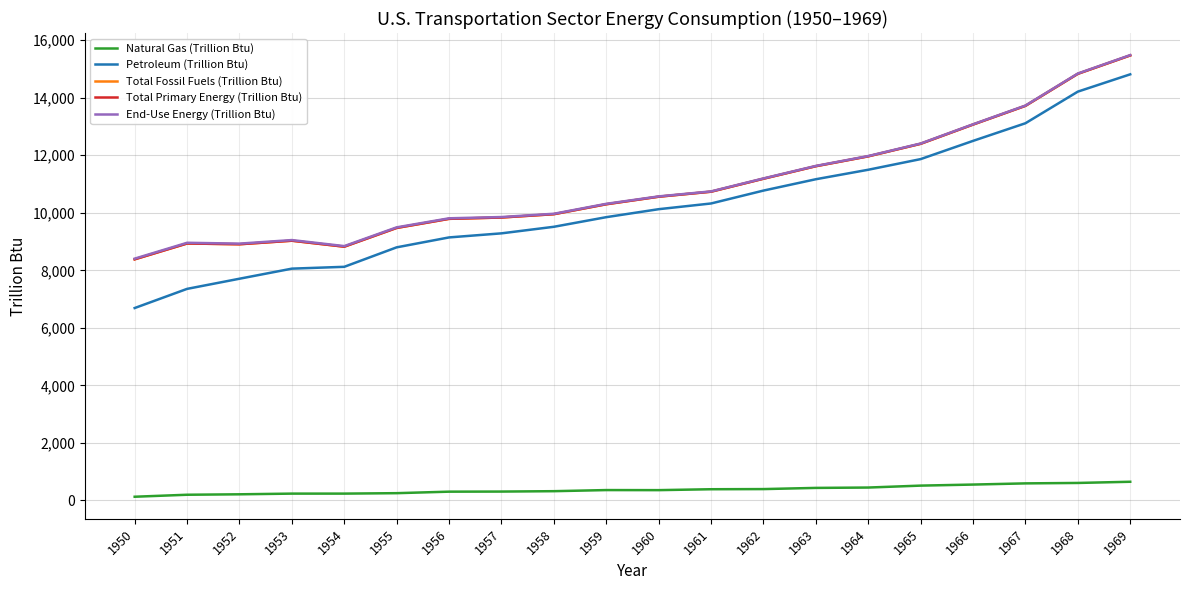

Does the chart have visible grid lines?

Yes